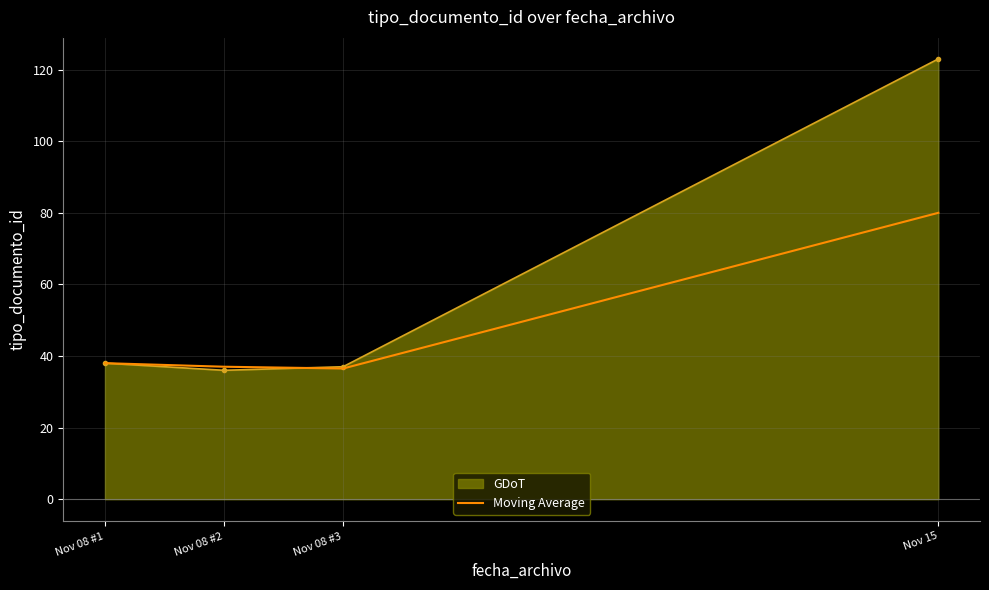

What is the highest value of the Moving Average series?

80.0